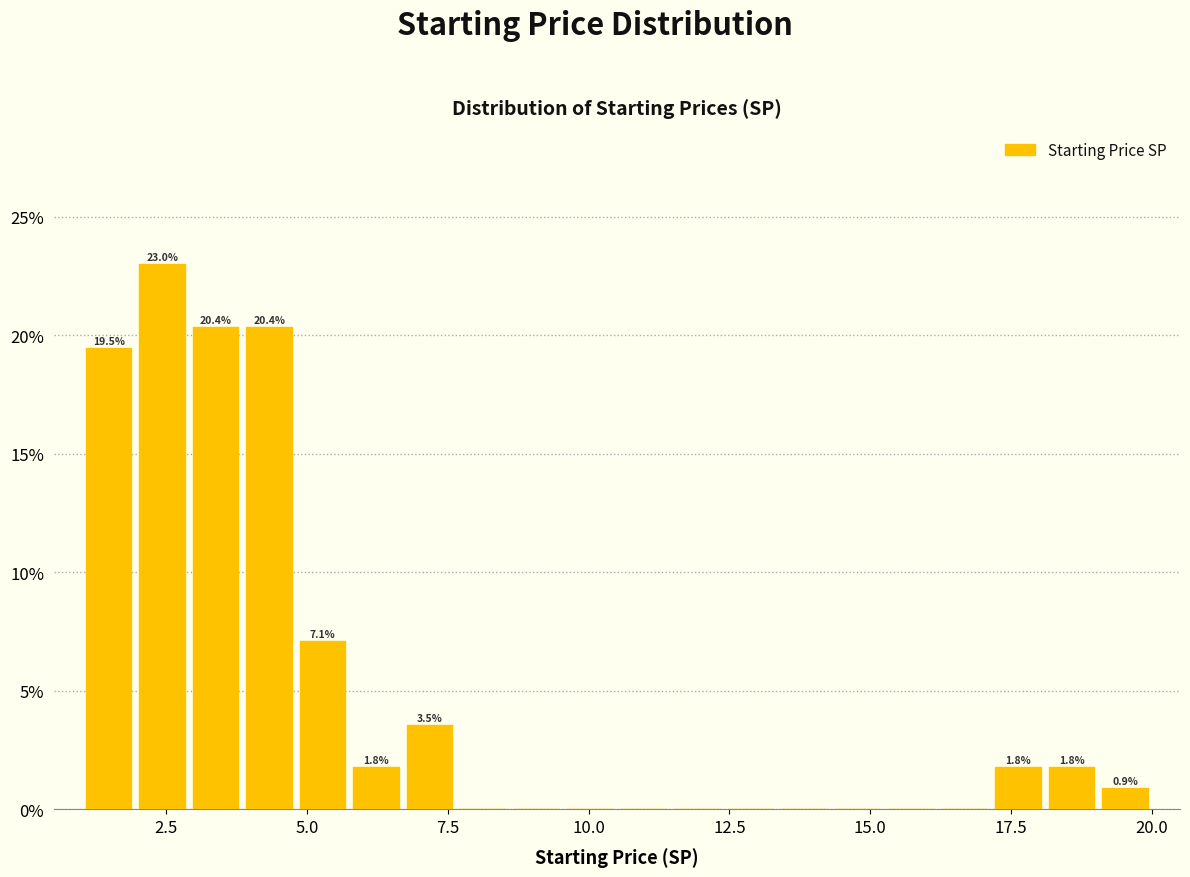

Read against the x-axis, roughly where is the centre of the tallest bar?

2.5